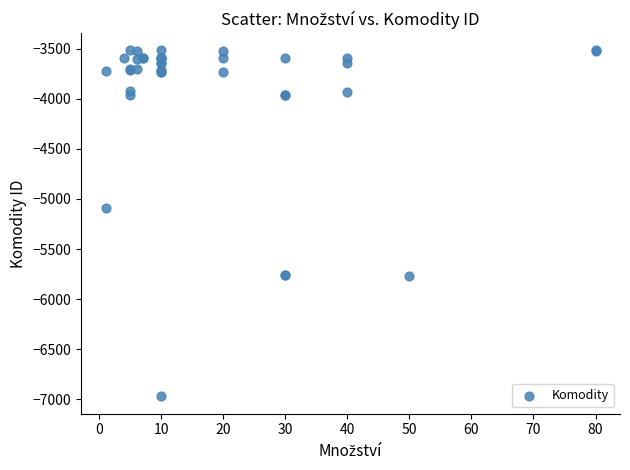

What Y value in the scatter plot is closest to -5244?

-5092